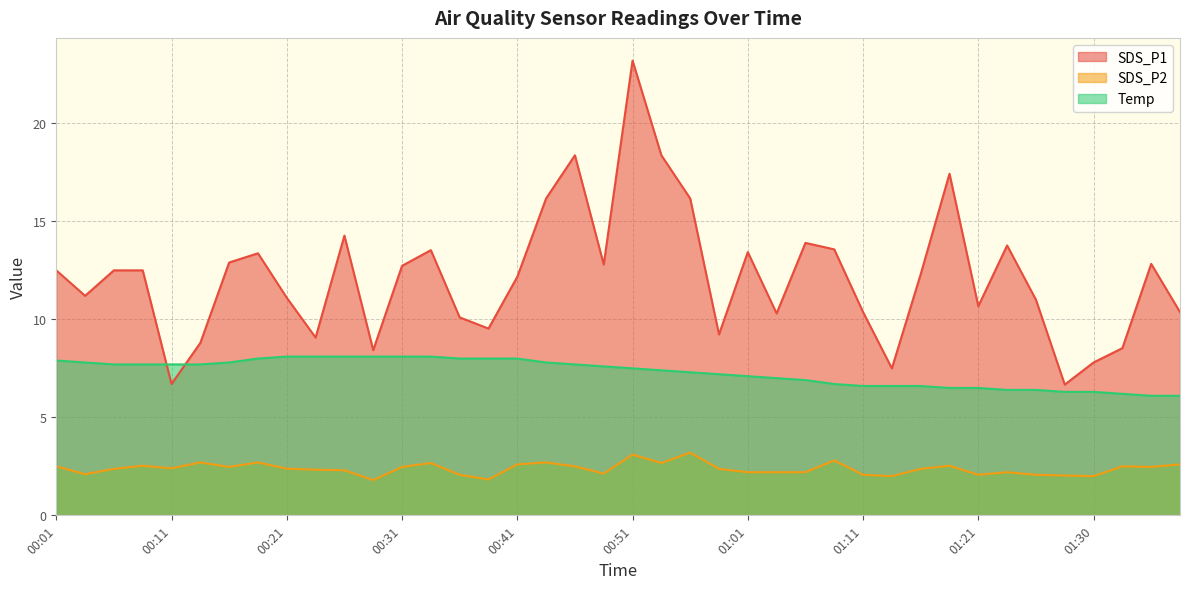

Which label corresponds to the smallest value in the chart?

00:28